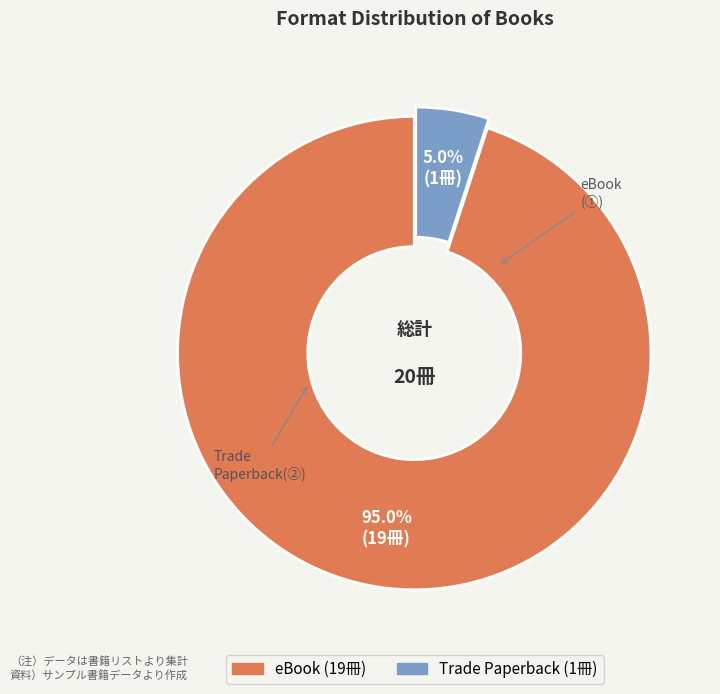

To the nearest percent, what percentage of the pie is Trade Paperback?

5%